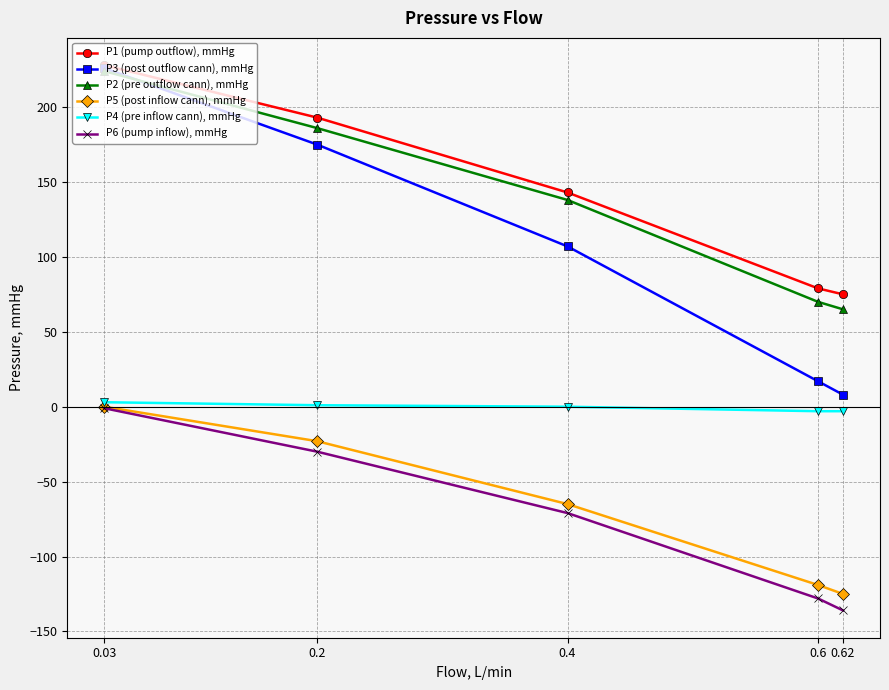

What is the difference between the maximum and minimum values in the P4 (pre inflow cann), mmHg series?

6